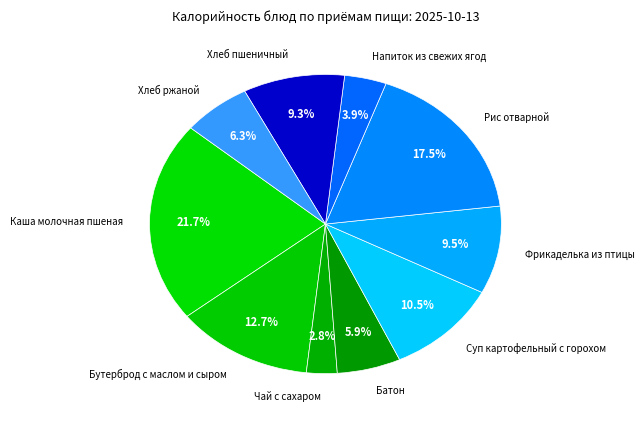

Combined, do Напиток из свежих ягод and Фрикаделька из птицы account for over 50%?

No